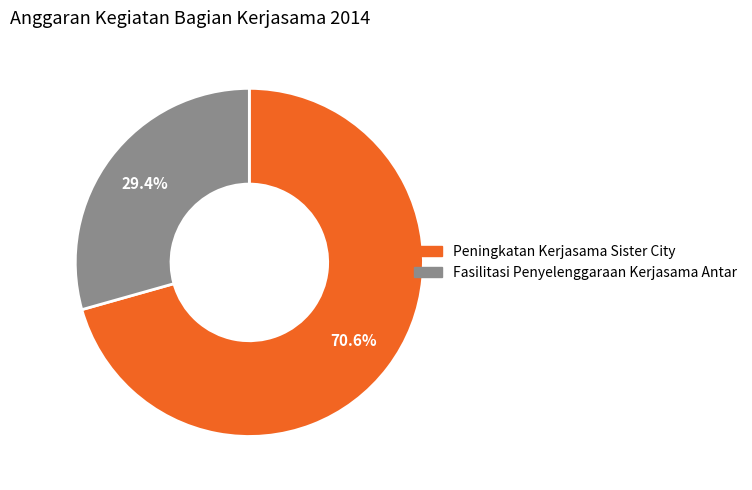

Rank the categories by value from lowest to highest.

Fasilitasi Penyelenggaraan Kerjasama Antar, Peningkatan Kerjasama Sister City